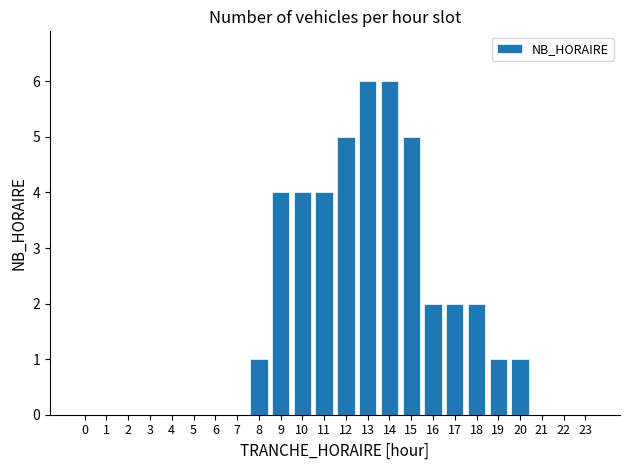

Reading left to right, extract all data points from this chart.

0=0	1=0	2=0	3=0	4=0	5=0	6=0	7=0	8=1	9=4	10=4	11=4	12=5	13=6	14=6	15=5	16=2	17=2	18=2	19=1	20=1	21=0	22=0	23=0